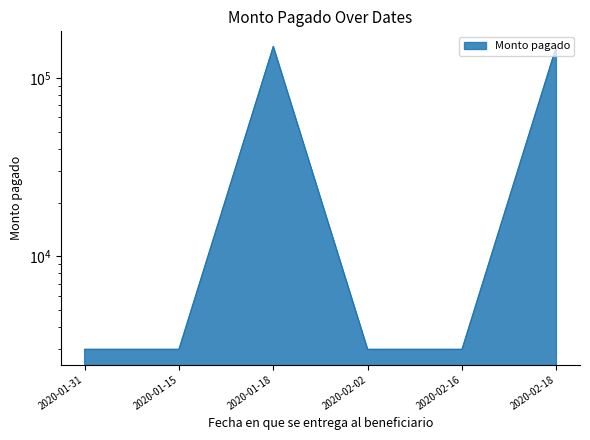

Reading left to right, transcribe all the data shown in this chart.

2020-01-31=3000	2020-01-15=3000	2020-01-18=150000	2020-02-02=3000	2020-02-16=3000	2020-02-18=150000